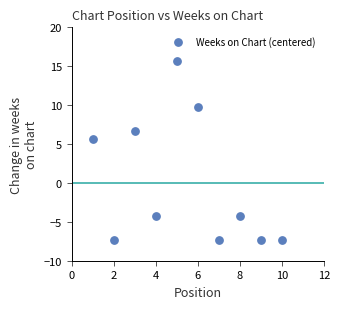

What is the range of Y values (max minus min)?

23.0